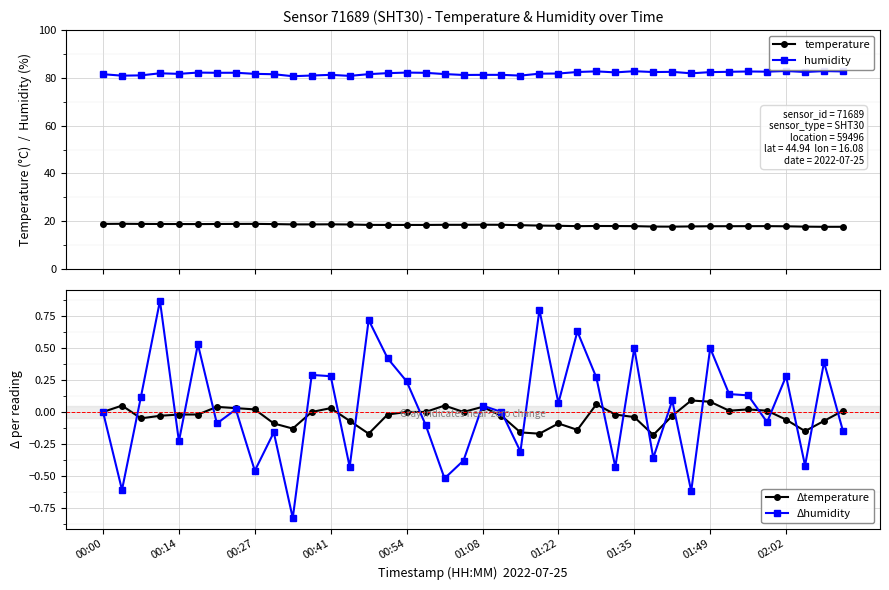

True or false: temperature has more than 0 points higher than both neighbors.

True